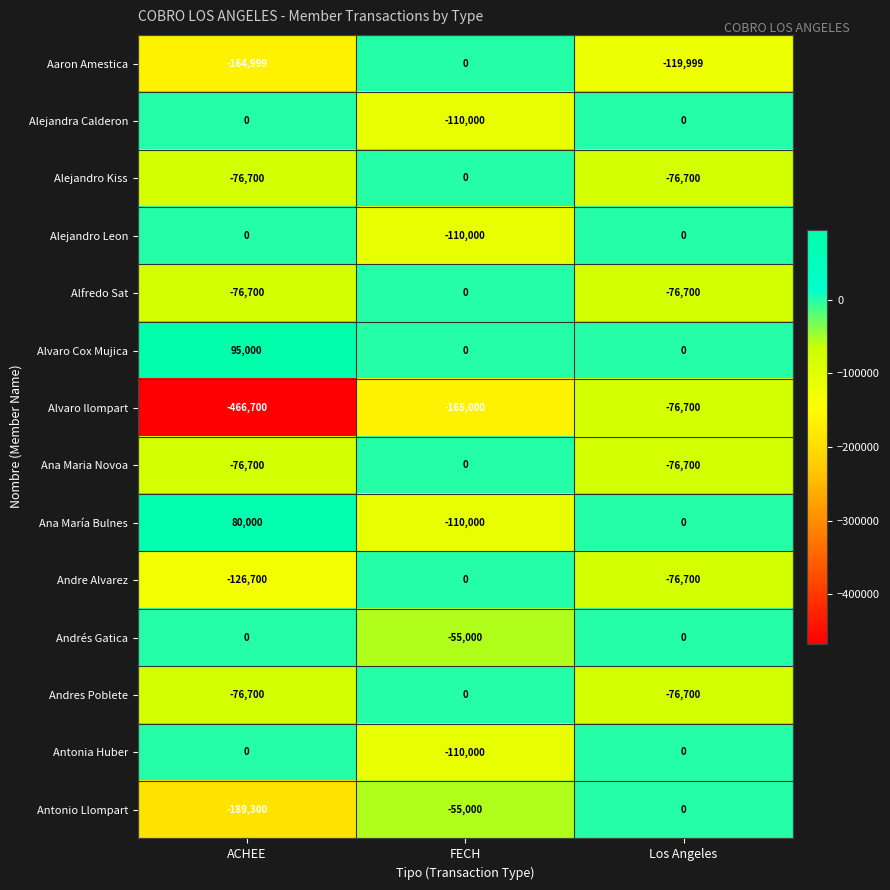

What is the approximate value of Andres Poblete at Los Angeles, to the nearest 100?

-76700